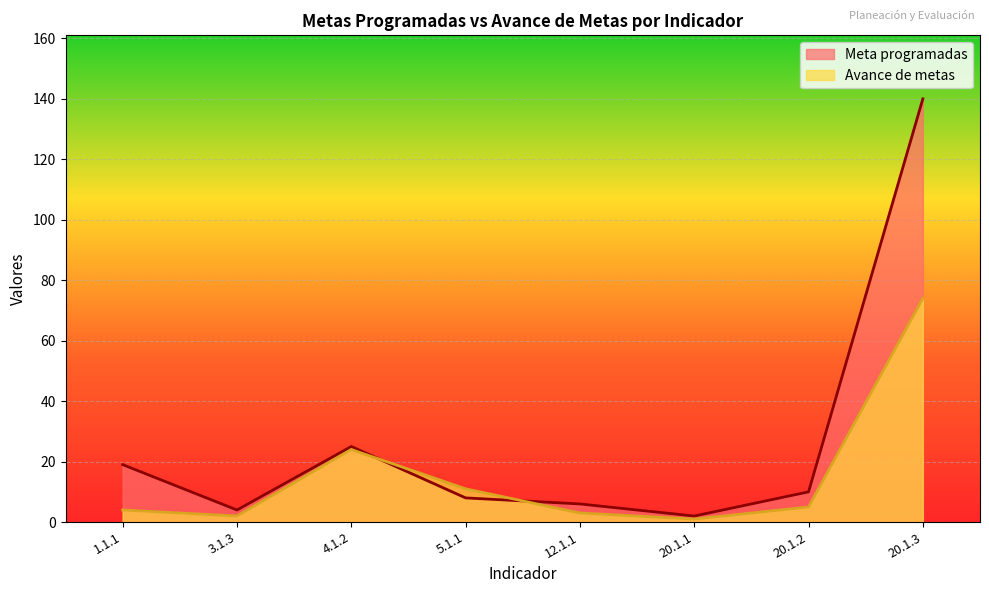

True or false: Meta programadas and Avance de metas intersect in this chart.

True